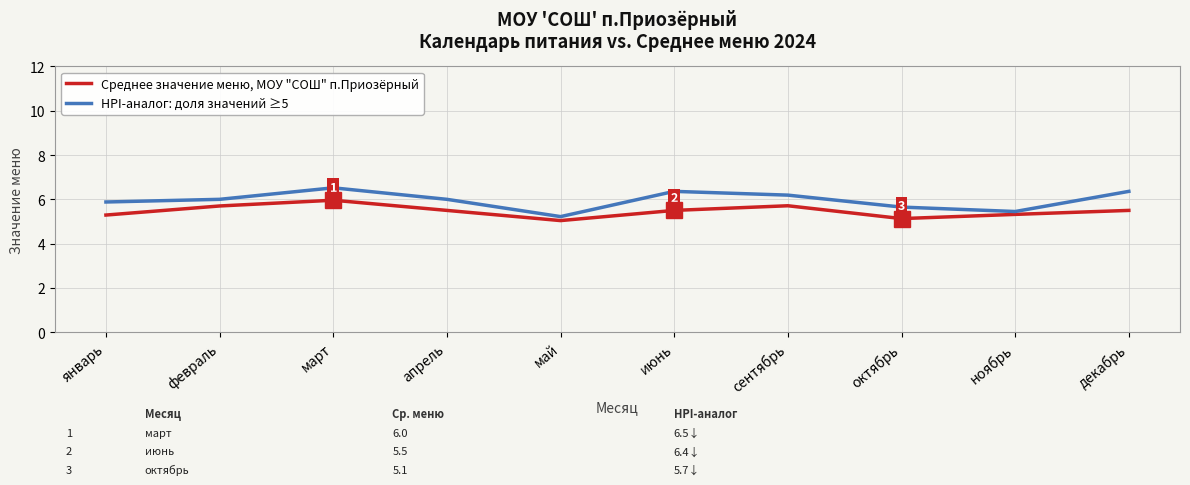

Is it true that Среднее значение меню, МОУ "СОШ" п.Приозёрный equals 5.7 at сентябрь?

True